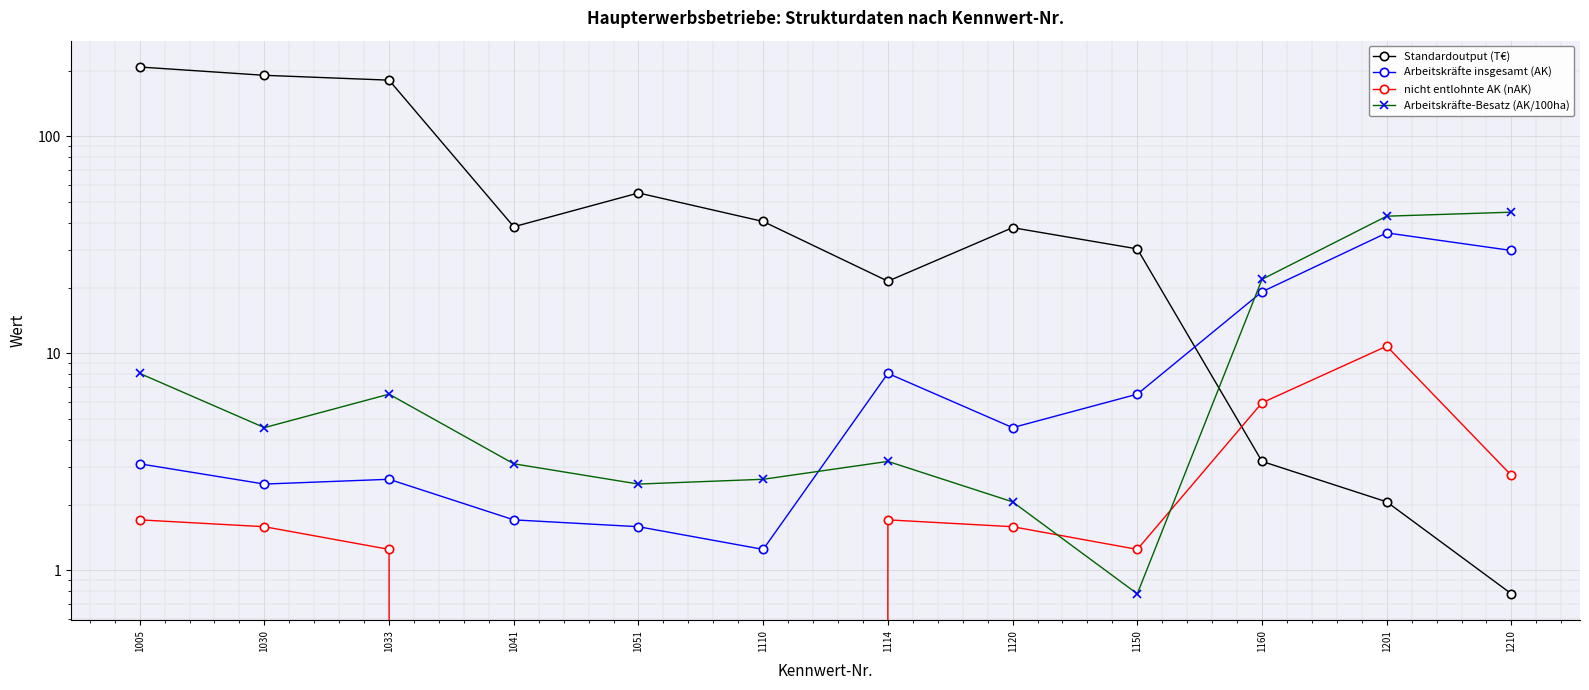

How many times do nicht entlohnte AK (nAK) and Arbeitskräfte-Besatz (AK/100ha) cross each other?

2